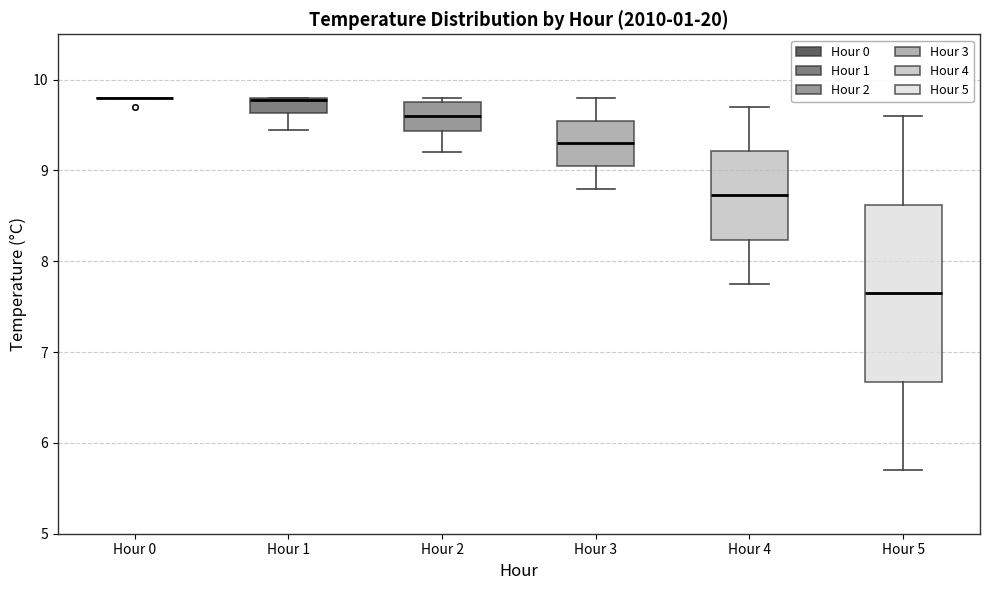

Reading left to right, read every box against the y-axis: the position of its median line, the range the box covers, and the ends of its whiskers. The values are not printed on the chart, so give them approximately, as read against the axis.

Hour 0: box collapsed to a line at 9.8, whiskers 9.8 to 9.8
Hour 1: median 9.8, box 9.6 to 9.8, whiskers 9.5 to 9.8
Hour 2: median 9.6, box 9.4 to 9.8, whiskers 9.2 to 9.8 (just above the box's upper edge)
Hour 3: median 9.3, box 9.1 to 9.6, whiskers 8.8 to 9.8
Hour 4: median 8.7, box 8.2 to 9.2, whiskers 7.8 to 9.7
Hour 5: median 7.7, box 6.7 to 8.6, whiskers 5.7 to 9.6